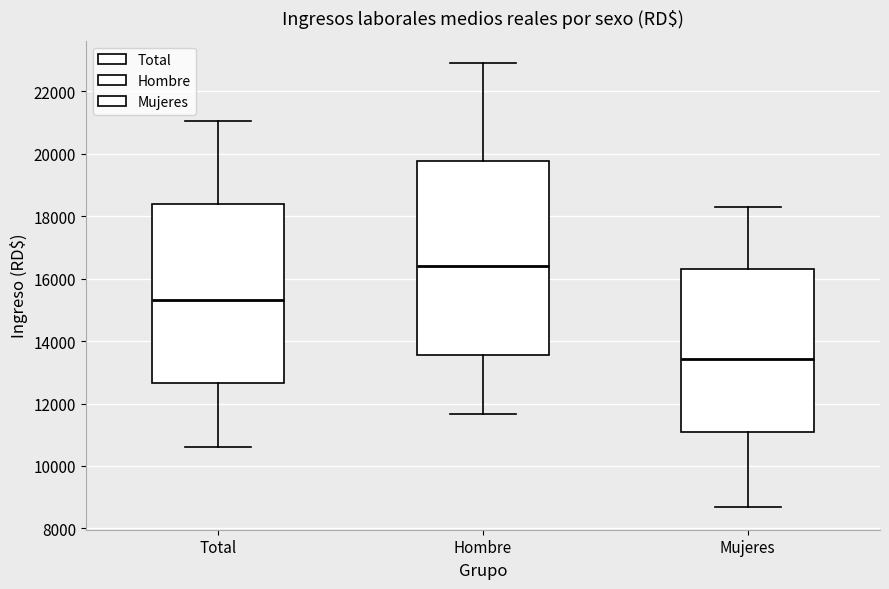

Reading left to right, transcribe this box plot: for each box, give where its median line is, the range the box spans, and where its two whiskers end, as read against the y-axis. The values are not printed on the chart, so give them approximately, as read against the axis.

Total: median 15400, box 12600 to 18400, whiskers 10600 to 21000
Hombre: median 16400, box 13600 to 19800, whiskers 11600 to 23000
Mujeres: median 13400, box 11000 to 16400, whiskers 8600 to 18400